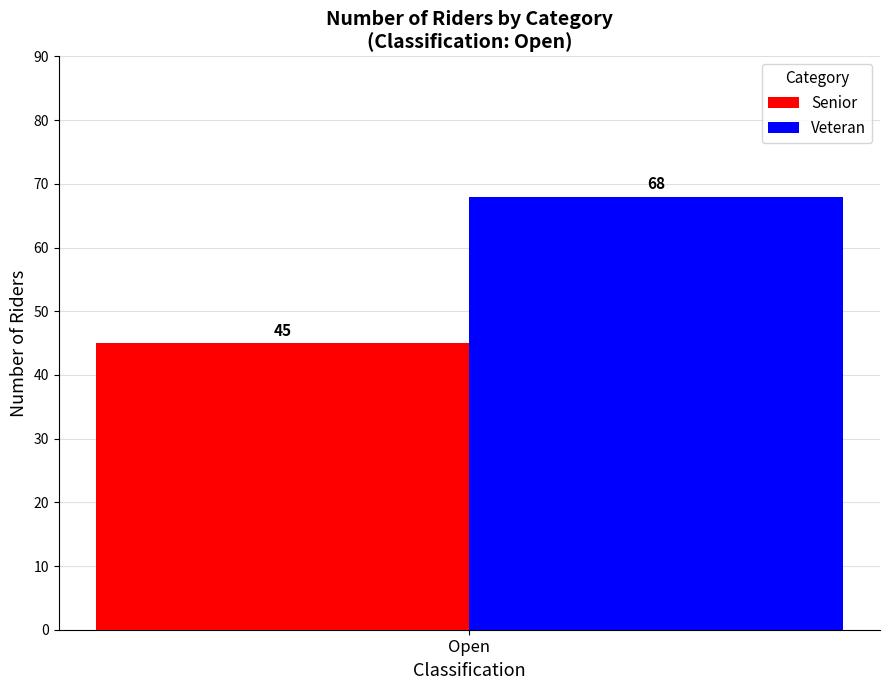

The Veteran series shows 68 at Open. True or false?

True